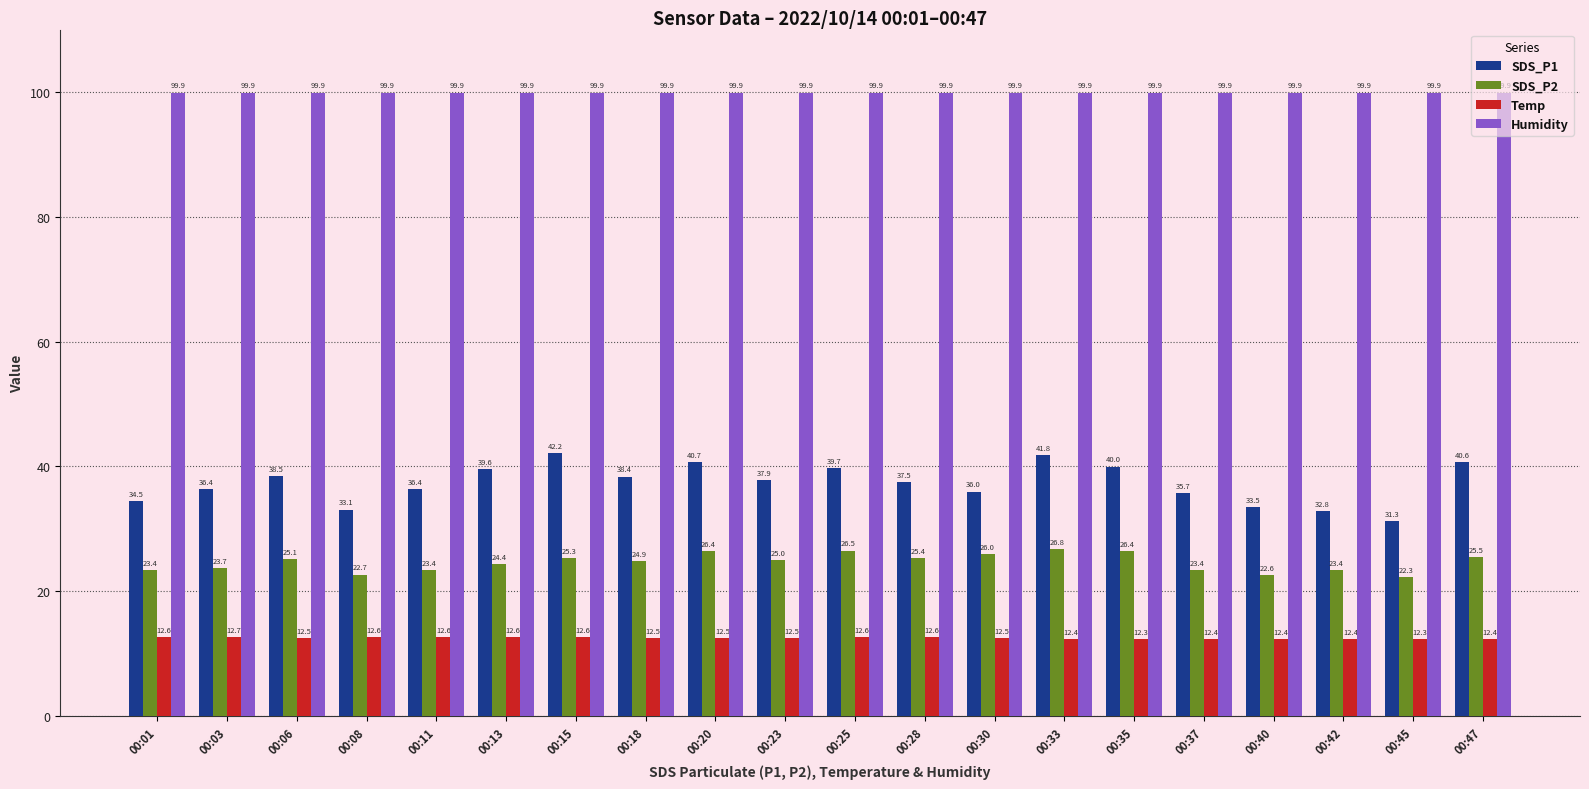

Which series has the largest range (max minus min)?

SDS_P1